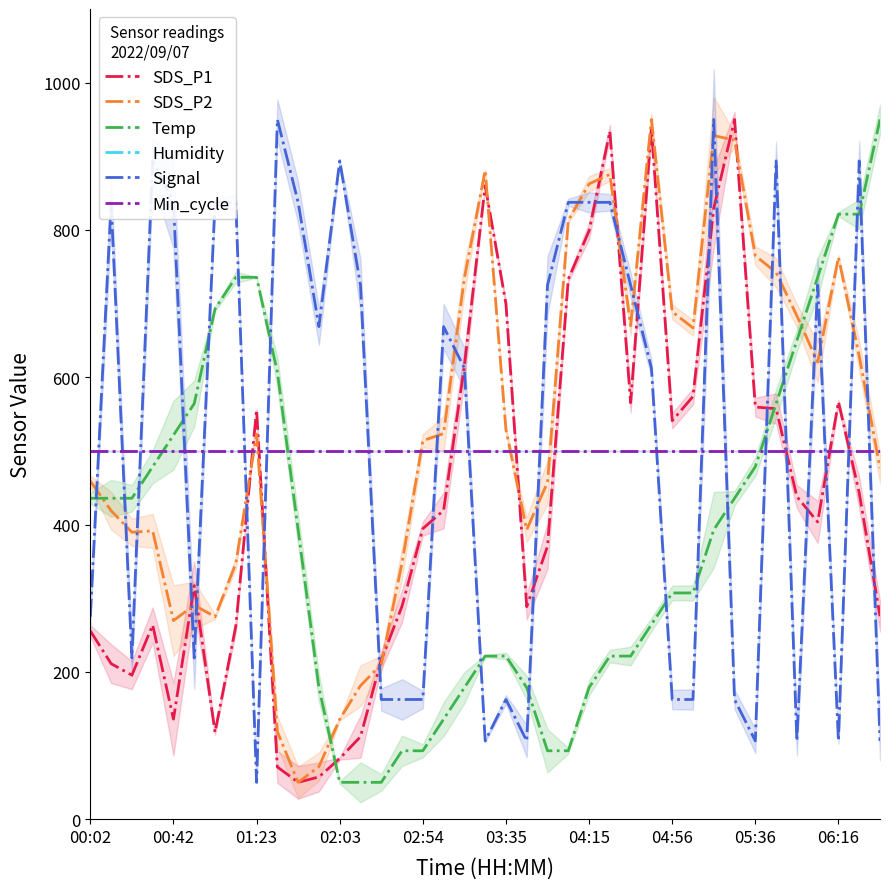

The Temp series shows 50.0 at 13. True or false?

True